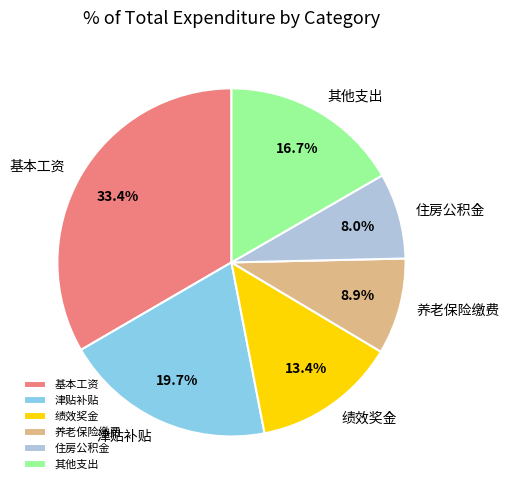

Is there a majority slice in this chart?

No